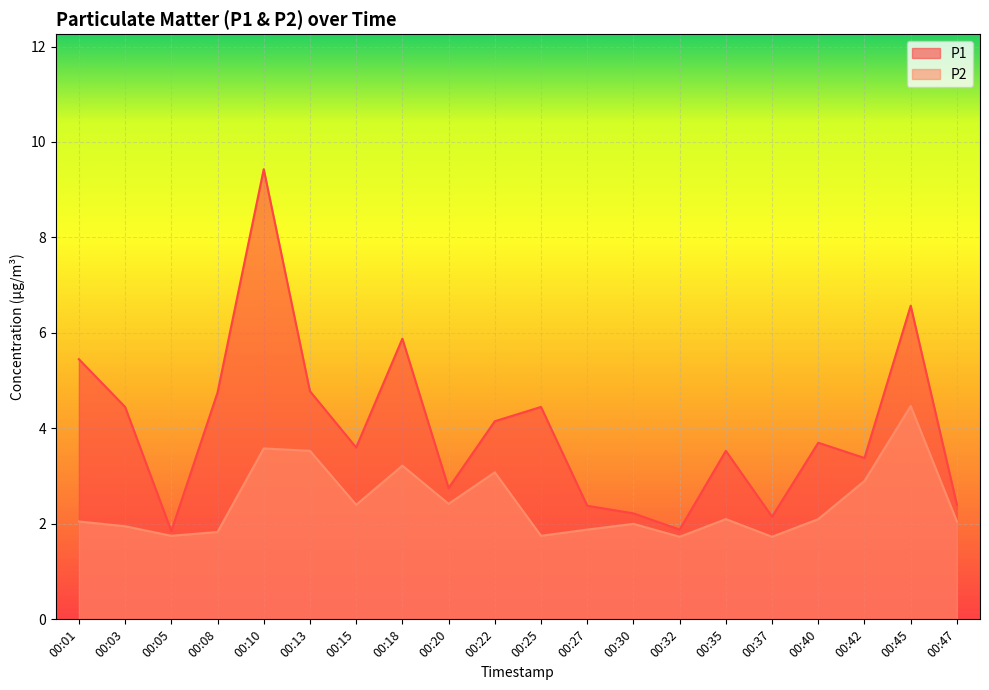

Which category has the highest value across all series?

00:10